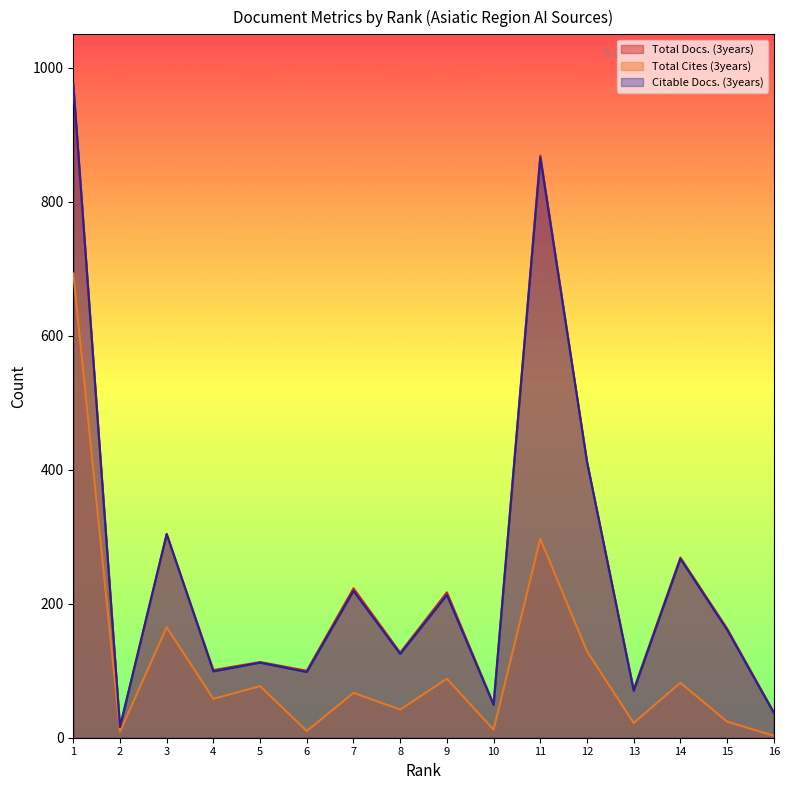

What are all the series names shown in the legend?

Total Docs. (3years), Total Cites (3years), Citable Docs. (3years)